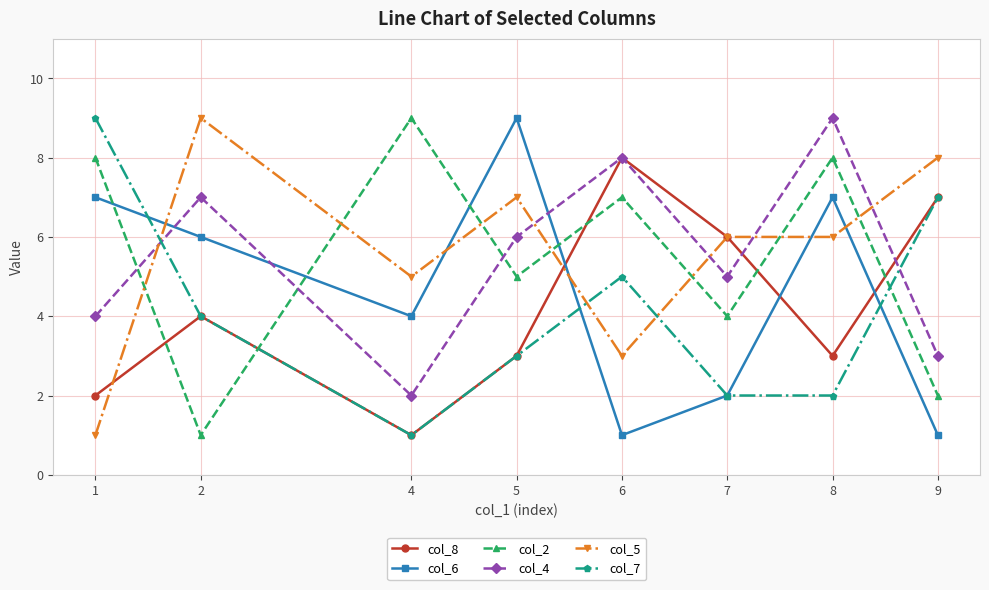

How many series are shown in this chart?

6